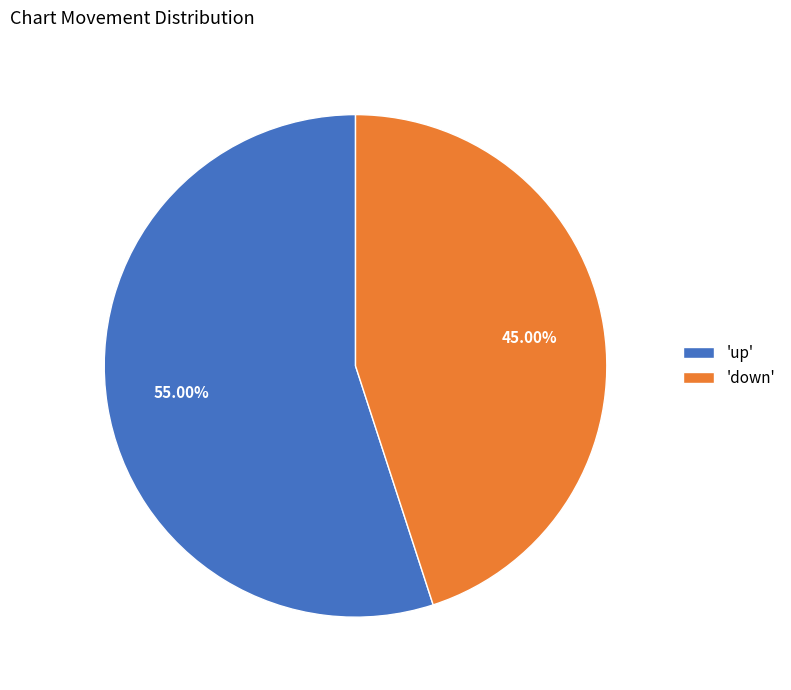

Is there a majority slice in this chart?

Yes